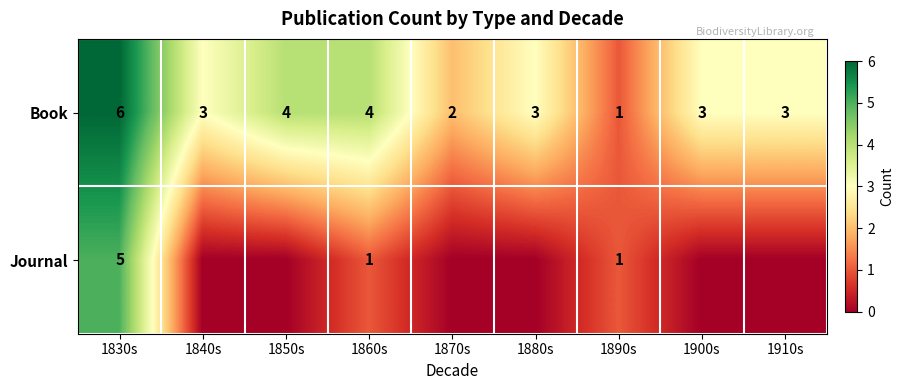

Is it true that Book equals 9 at 1830s?

False